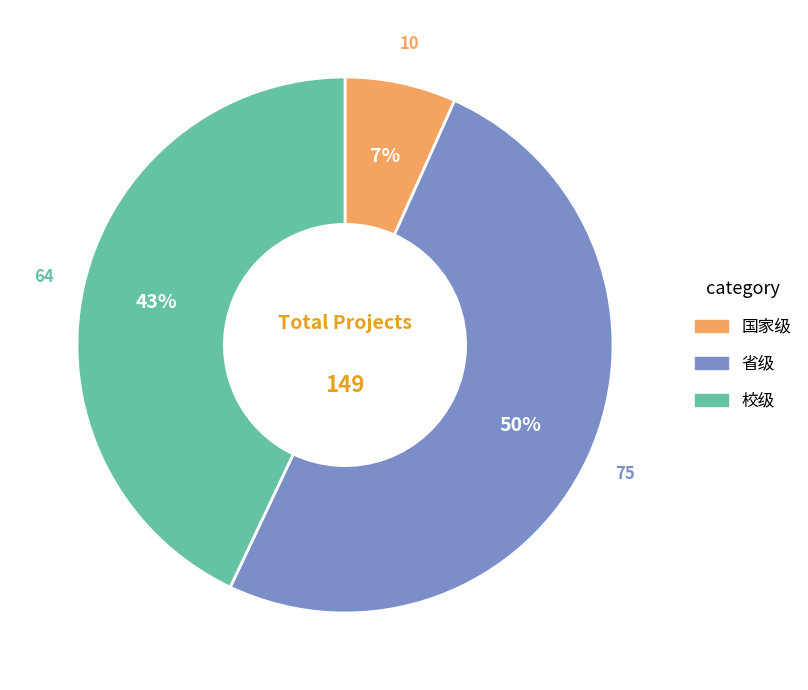

Rank the categories by value from highest to lowest.

省级, 校级, 国家级